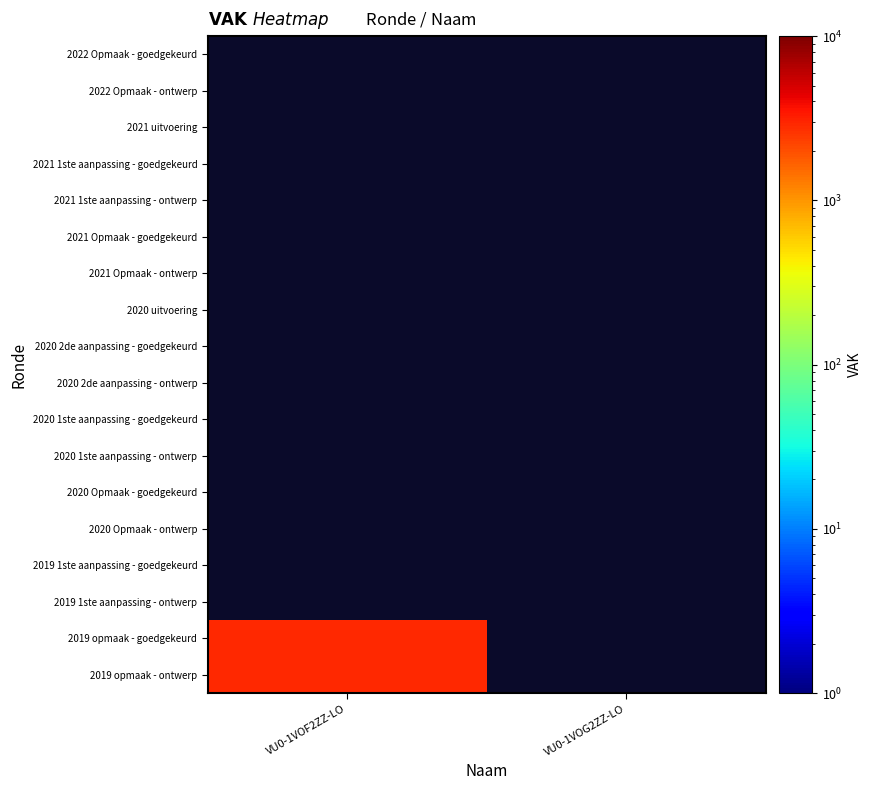

Is the value of 2022 Opmaak - goedgekeurd at VU0-1VOG2ZZ-LO greater than the value of 2020 Opmaak - ontwerp at VU0-1VOF2ZZ-LO?

No